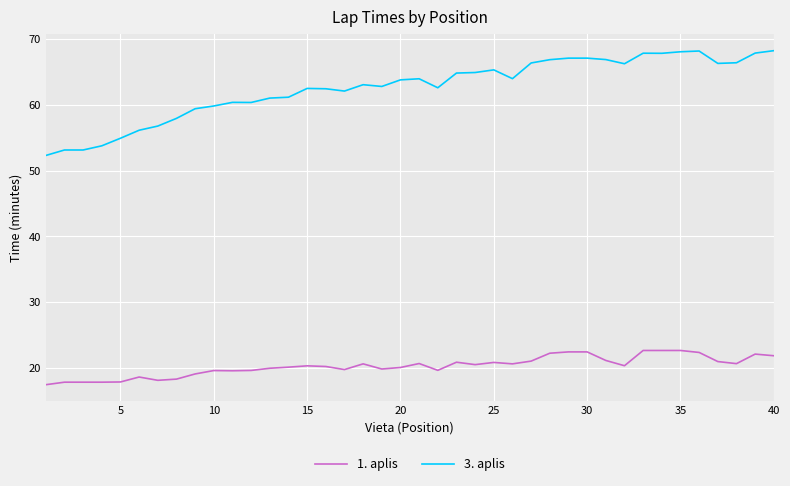

What is the smallest value displayed?

17.5